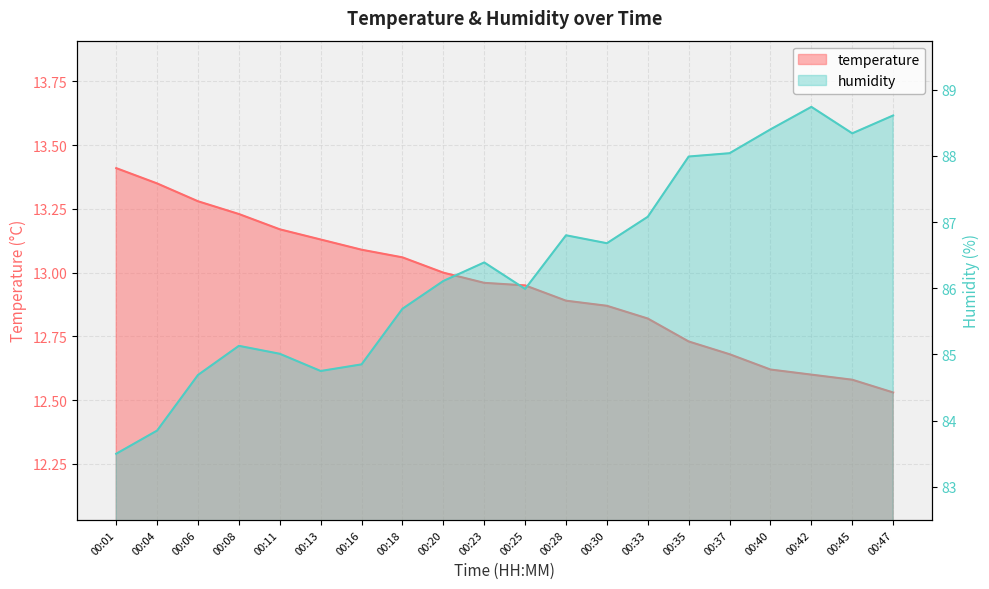

True or false: humidity and temperature cross at least once.

False